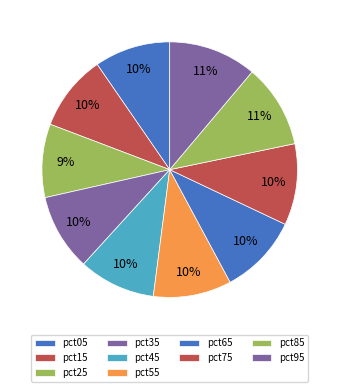

Which category has the smallest portion of the pie?

pct25